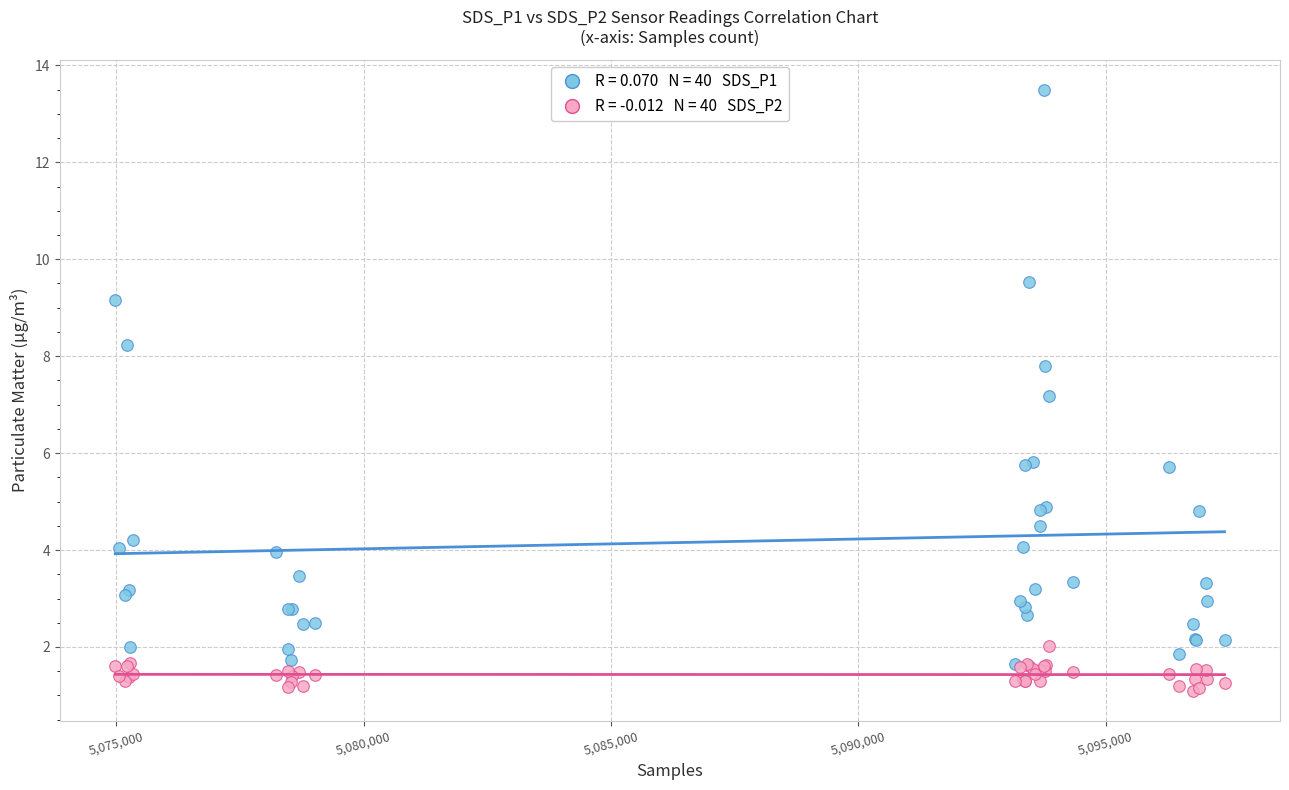

Across all series, what Y value is closest to 7?

7.2